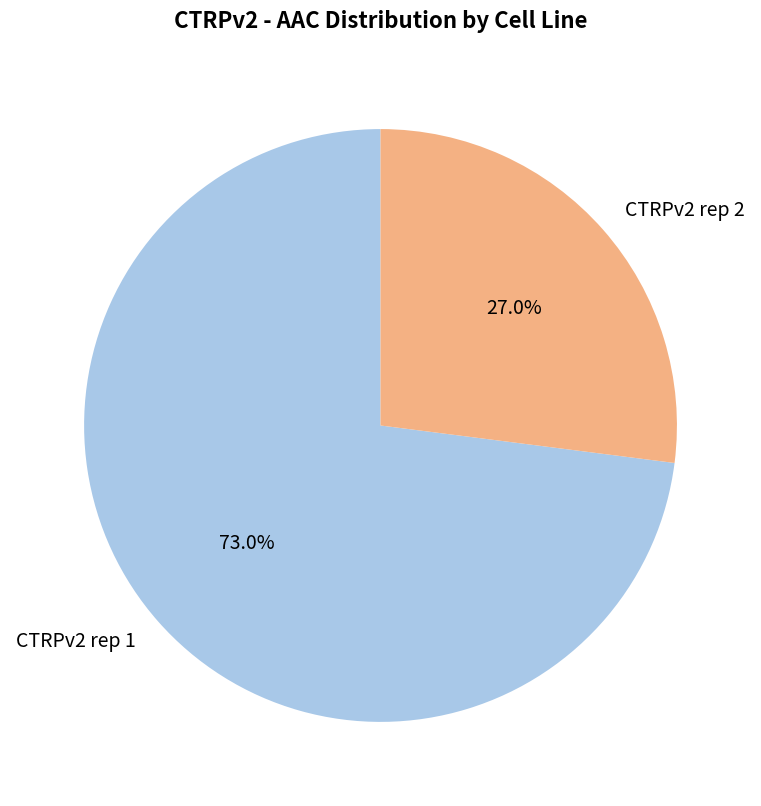

Is it true that CTRPv2 rep 1 is 63% of the pie?

False